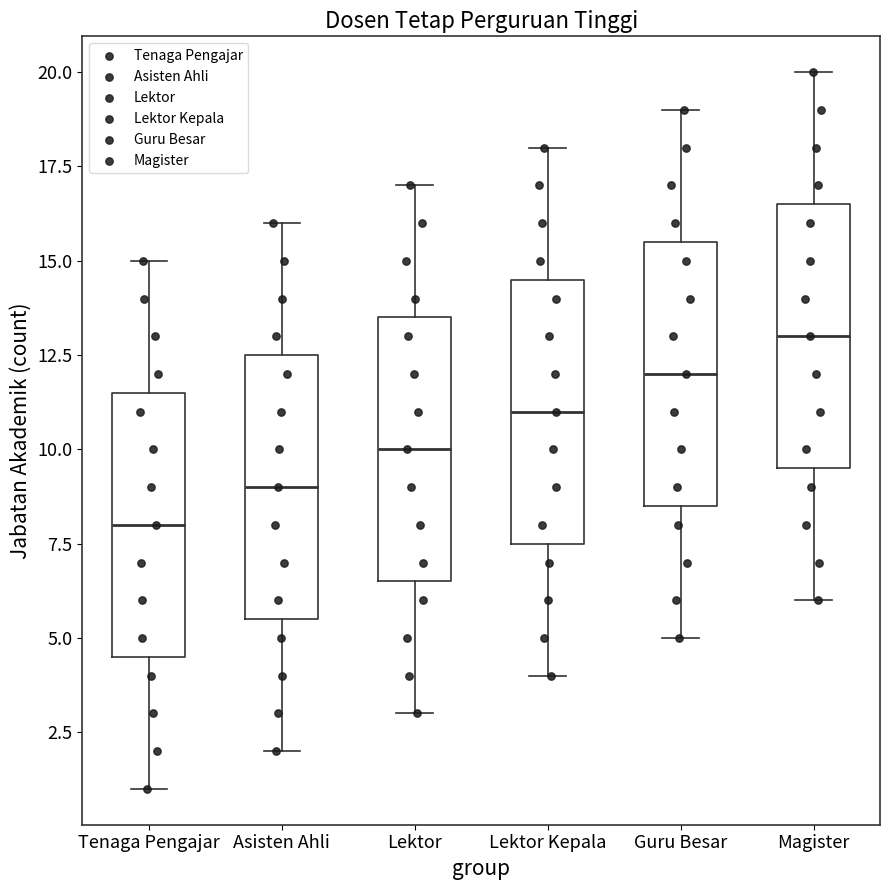

Reading left to right, transcribe this box plot: for each box, give where its median line is, the range the box spans, and where its two whiskers end, as read against the y-axis. The values are not printed on the chart, so give them approximately, as read against the axis.

Tenaga Pengajar: median 8.0, box 4.5 to 11.5, whiskers 1.0 to 15.0
Asisten Ahli: median 9.0, box 5.5 to 12.5, whiskers 2.0 to 16.0
Lektor: median 10.0, box 6.5 to 13.5, whiskers 3.0 to 17.0
Lektor Kepala: median 11.0, box 7.5 to 14.5, whiskers 4.0 to 18.0
Guru Besar: median 12.0, box 8.5 to 15.5, whiskers 5.0 to 19.0
Magister: median 13.0, box 9.5 to 16.5, whiskers 6.0 to 20.0